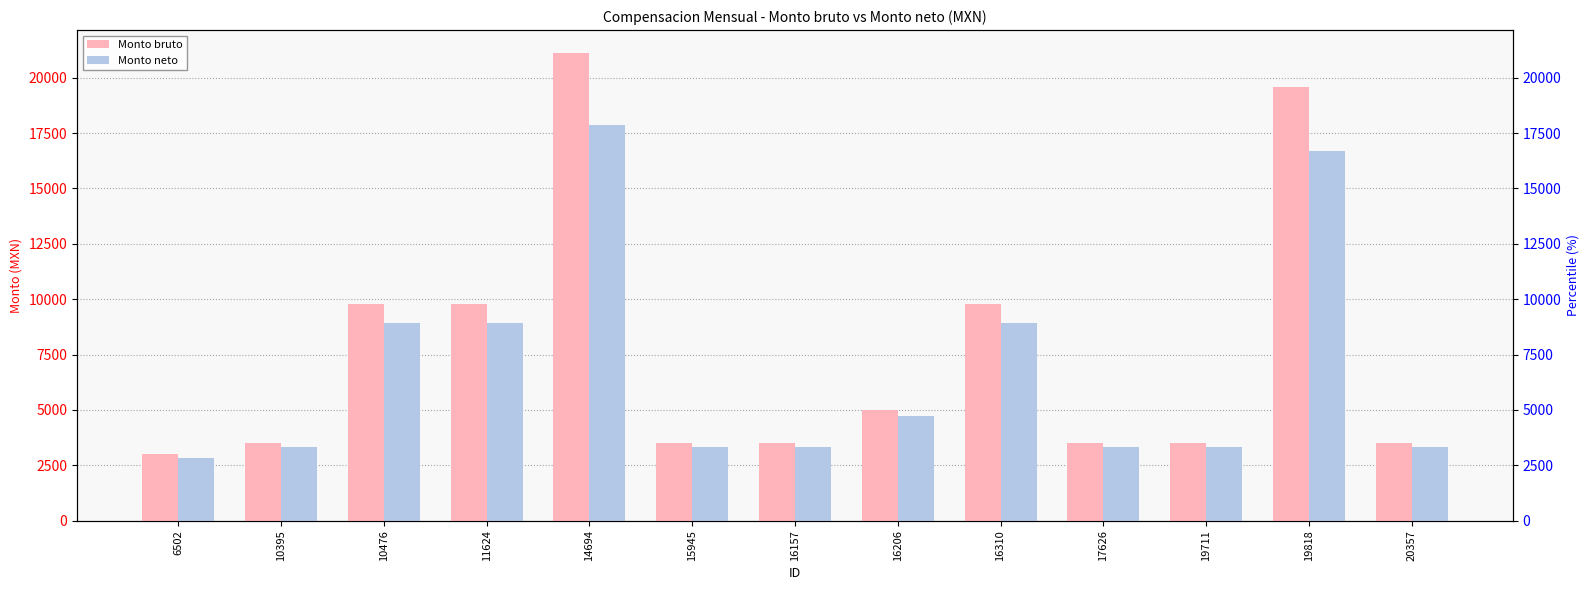

Is it true that Monto neto equals 1851.1 at 16157?

False